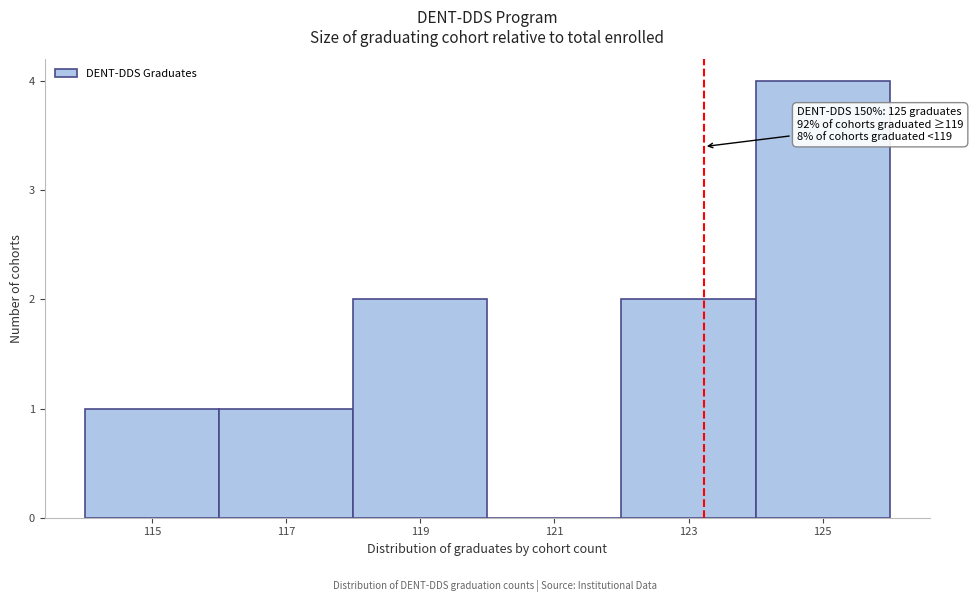

Reading left to right, transcribe all the data shown in this chart.

115=1	117=1	119=2	121=0	123=2	125=4